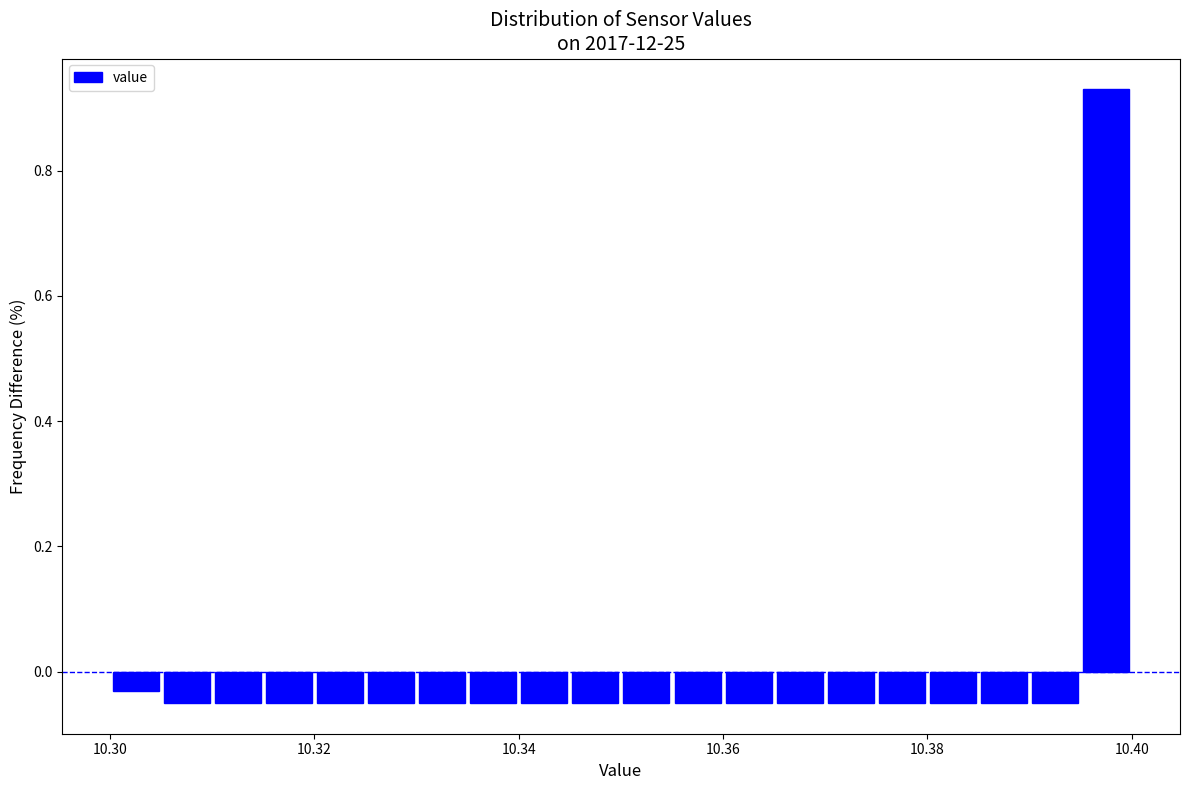

Around what value on the x-axis is the tallest bar? Give the approximate position of its centre, as read against the axis.

10.398